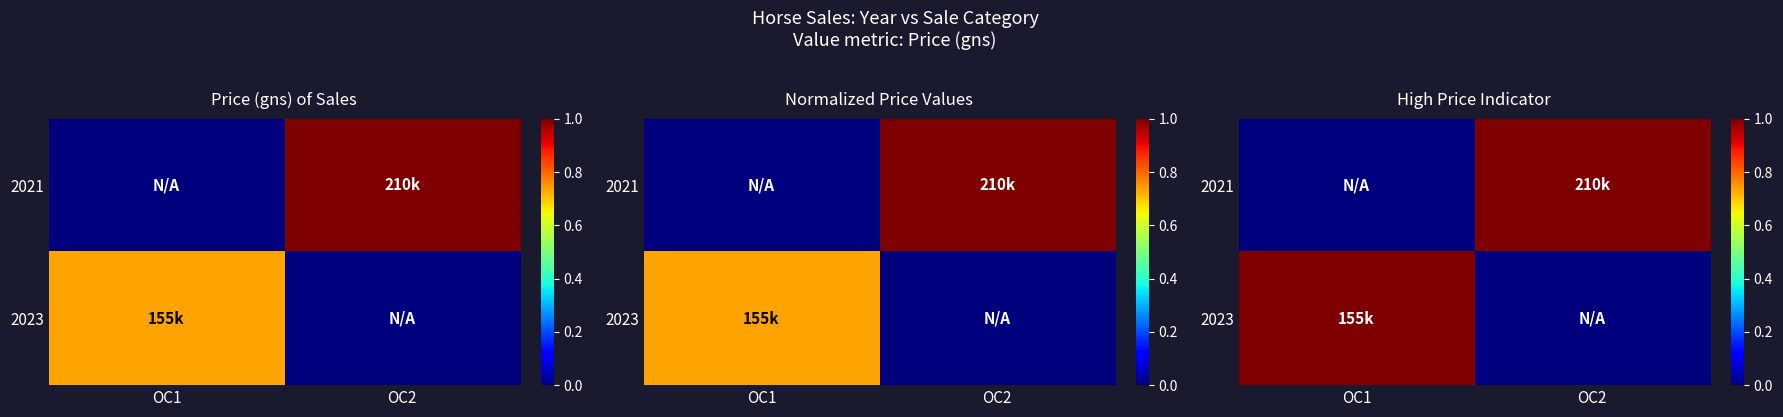

List the labels in order of 2021 value, largest first.

OC2, OC1